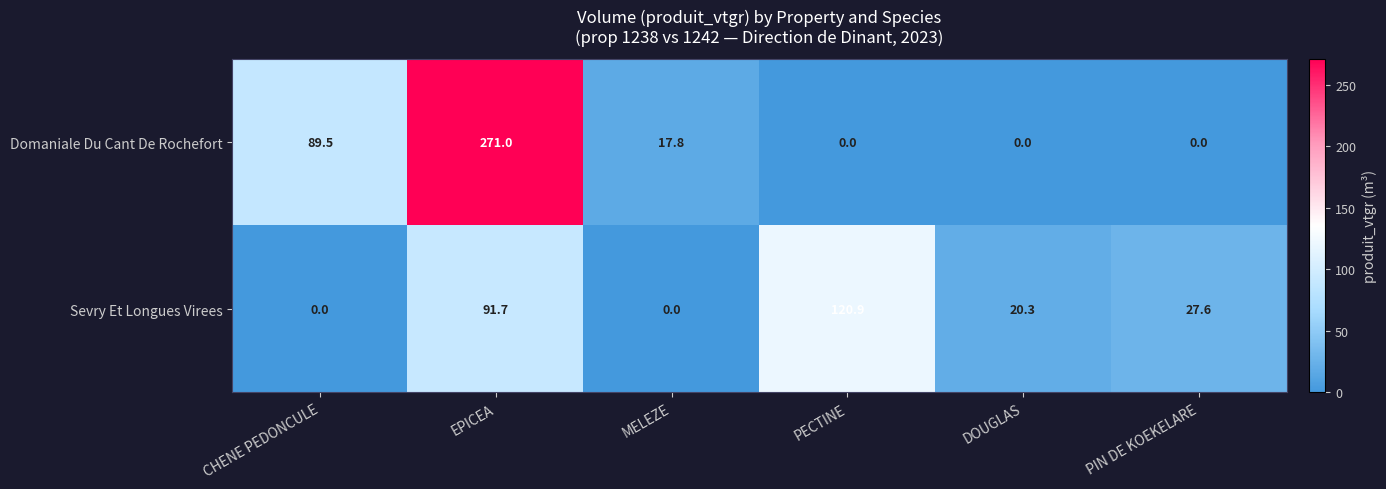

Reading left to right, what are all the values shown in this chart?

Domaniale Du Cant De Rochefort: CHENE PEDONCULE=89.5	EPICEA=271.0	MELEZE=17.8	PECTINE=0.0	DOUGLAS=0.0	PIN DE KOEKELARE=0.0
Sevry Et Longues Virees: CHENE PEDONCULE=0.0	EPICEA=91.7	MELEZE=0.0	PECTINE=120.9	DOUGLAS=20.3	PIN DE KOEKELARE=27.6